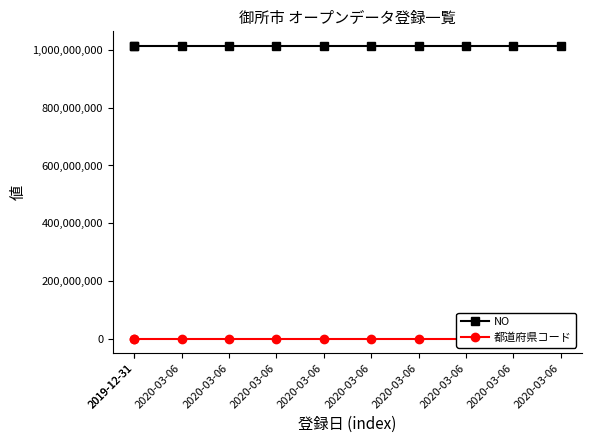

The value of NO at 2020-03-06 is 1014000009. True or false?

True